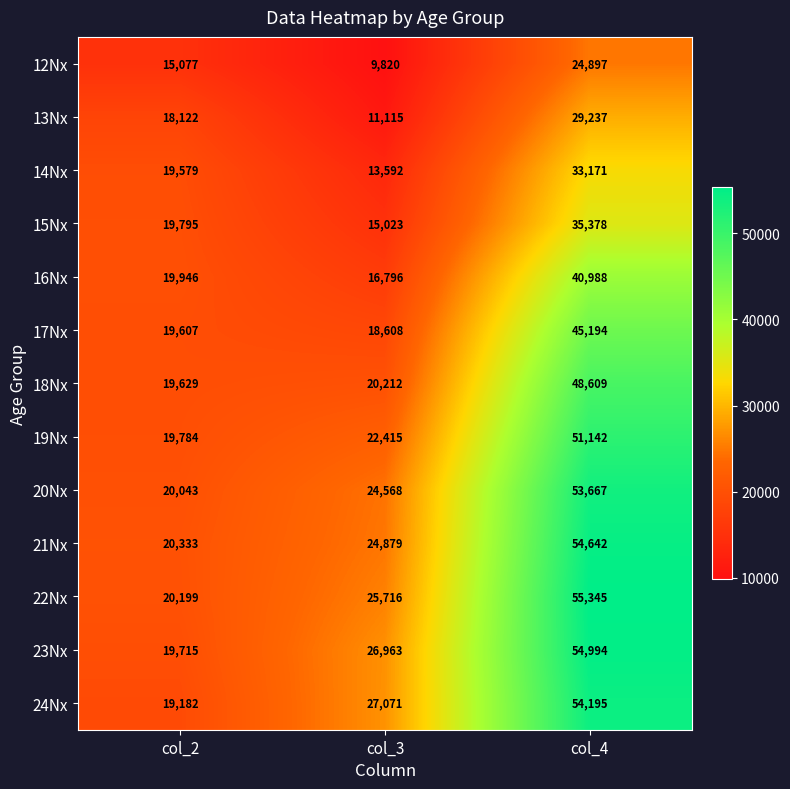

What is the greatest value displayed?

55345